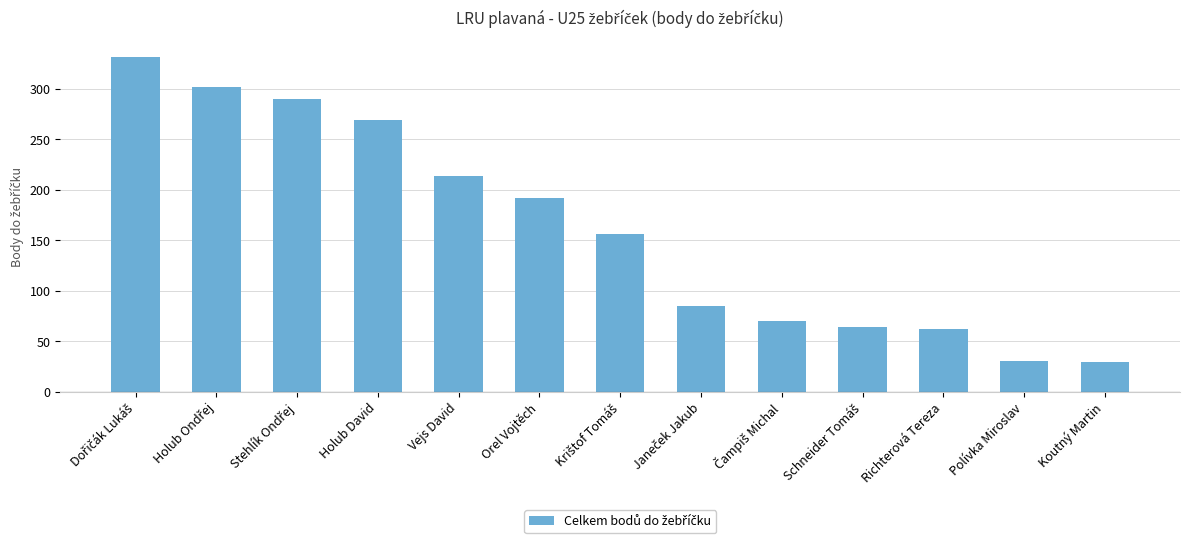

Count the number of data series in this chart.

1